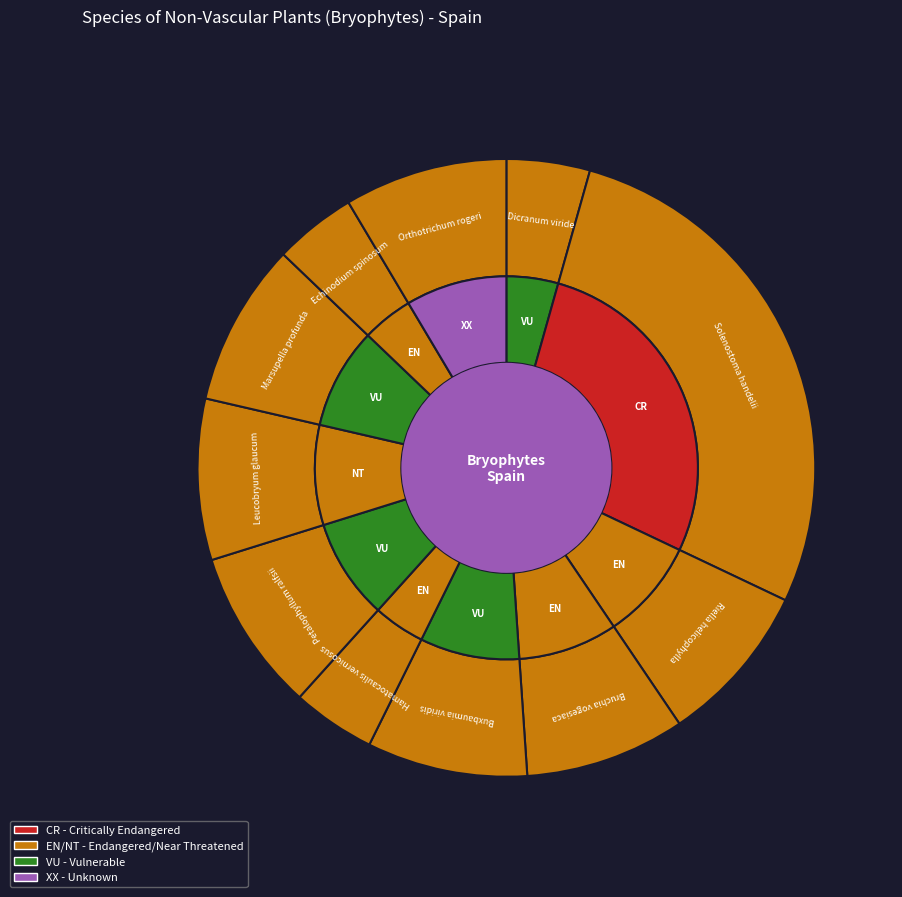

Does Marsupella profunda account for over 50% of the chart?

No